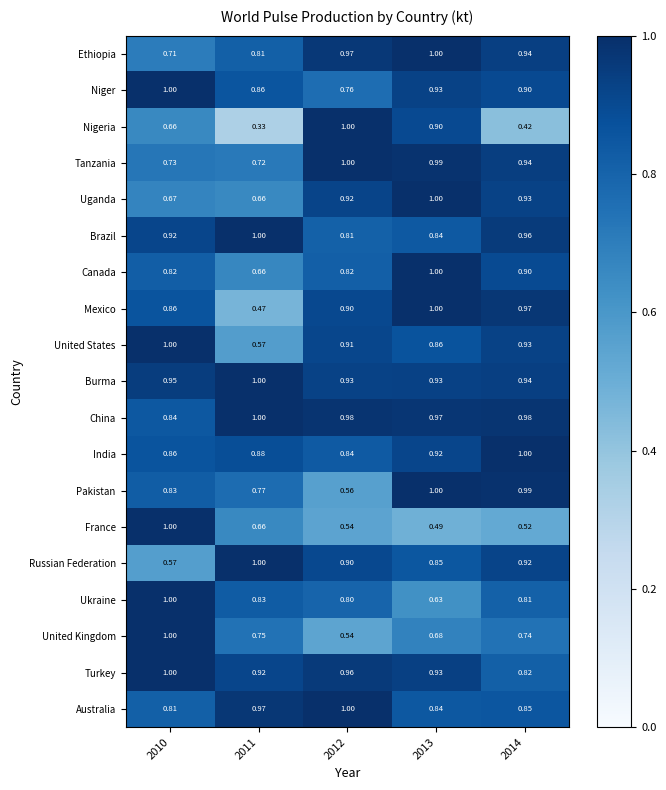

Is the value of Australia at 2013 greater than the value of Ethiopia at 2014?

No